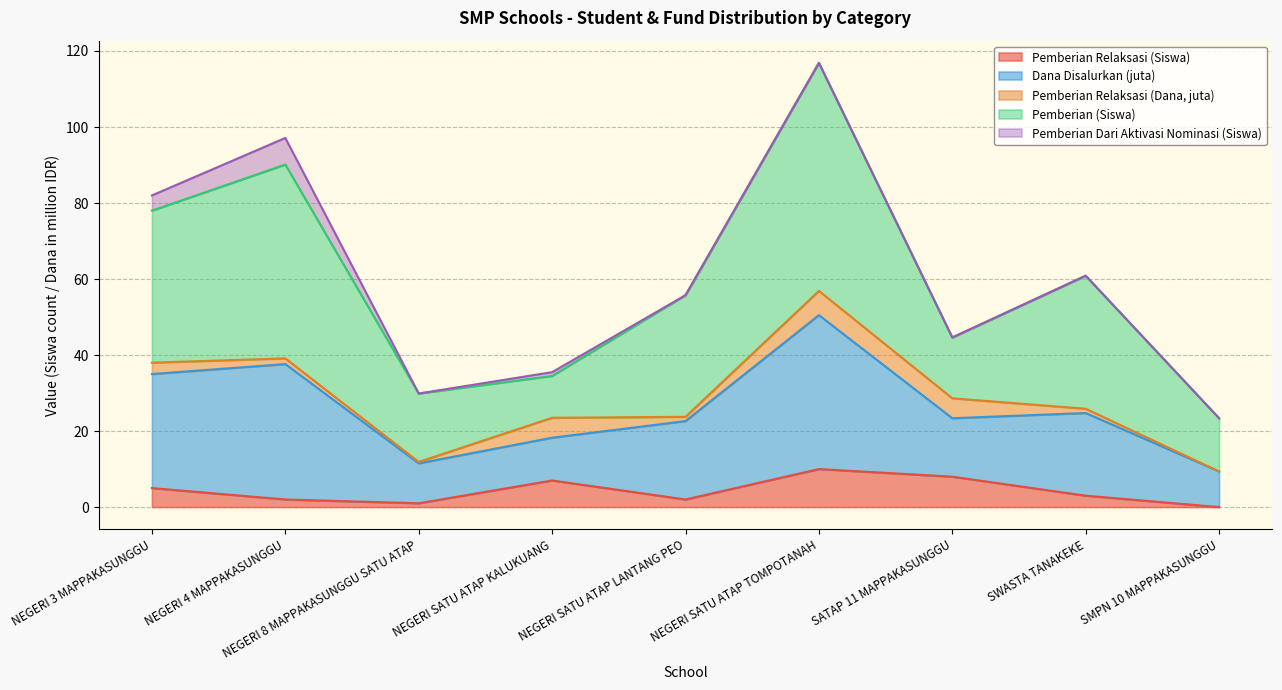

Rank the series at UPT SMP NEGERI 4 MAPPAKASUNGGU from lowest to highest value.

Pemberian Relaksasi (Dana, juta), Pemberian Relaksasi (Siswa), Pemberian Dari Aktivasi Nominasi (Siswa), Dana Disalurkan (juta), Pemberian (Siswa)